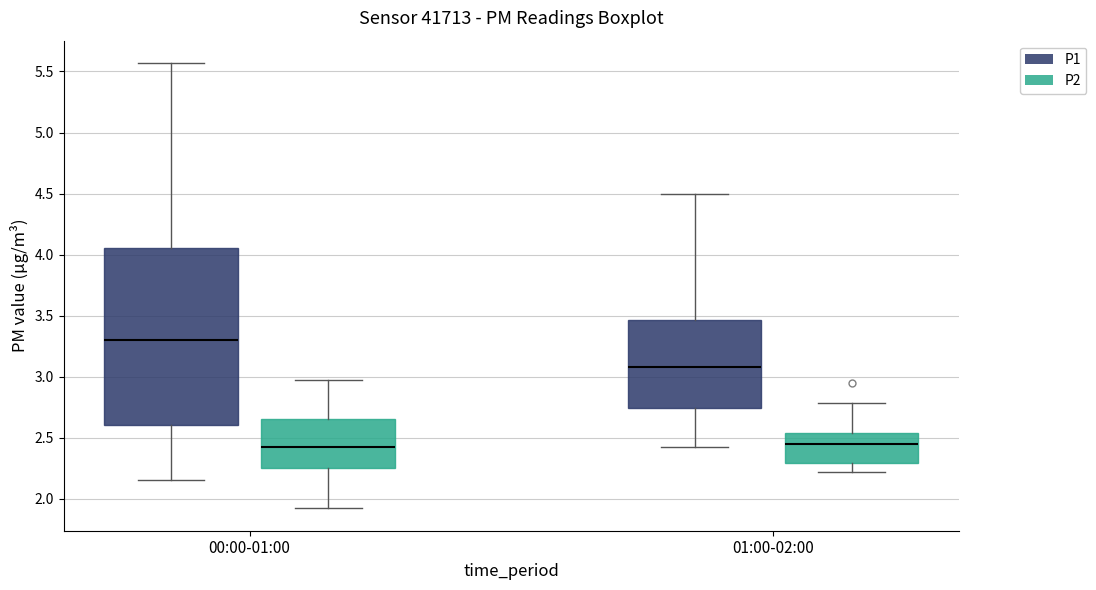

Where does the median line of the box for 01:00-02:00 (P2) sit on the y-axis? The values are not printed on the chart, so give them approximately, as read against the axis.

2.45